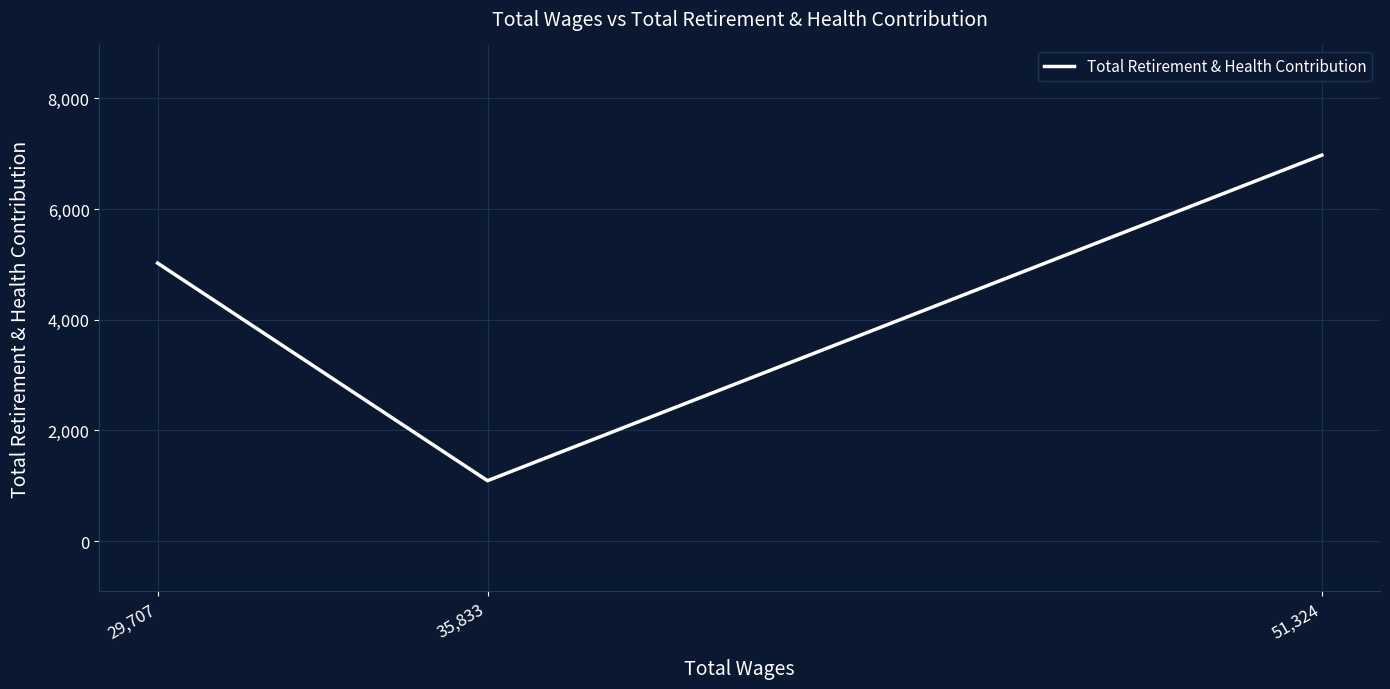

Rank the categories by value from lowest to highest.

35,833, 29,707, 51,324